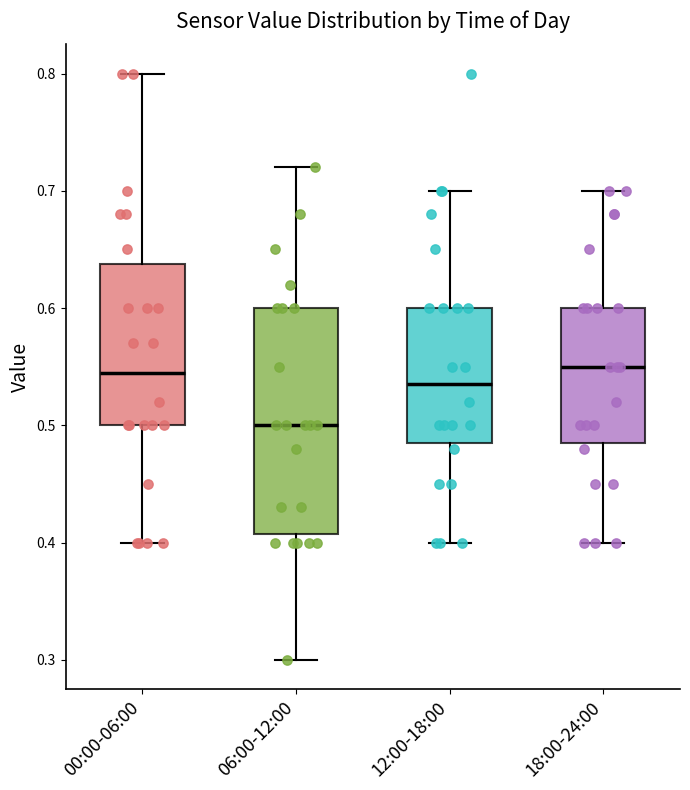

Reading left to right, read every box against the y-axis: the position of its median line, the range the box covers, and the ends of its whiskers. The values are not printed on the chart, so give them approximately, as read against the axis.

00:00-06:00: median 0.55, box 0.50 to 0.64, whiskers 0.40 to 0.80
06:00-12:00: median 0.50, box 0.41 to 0.60, whiskers 0.30 to 0.72
12:00-18:00: median 0.54, box 0.49 to 0.60, whiskers 0.40 to 0.70
18:00-24:00: median 0.55, box 0.49 to 0.60, whiskers 0.40 to 0.70